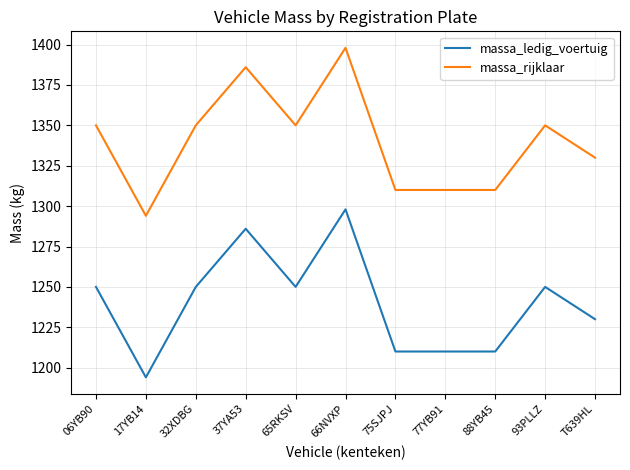

True or false: massa_ledig_voertuig and massa_rijklaar intersect in this chart.

False